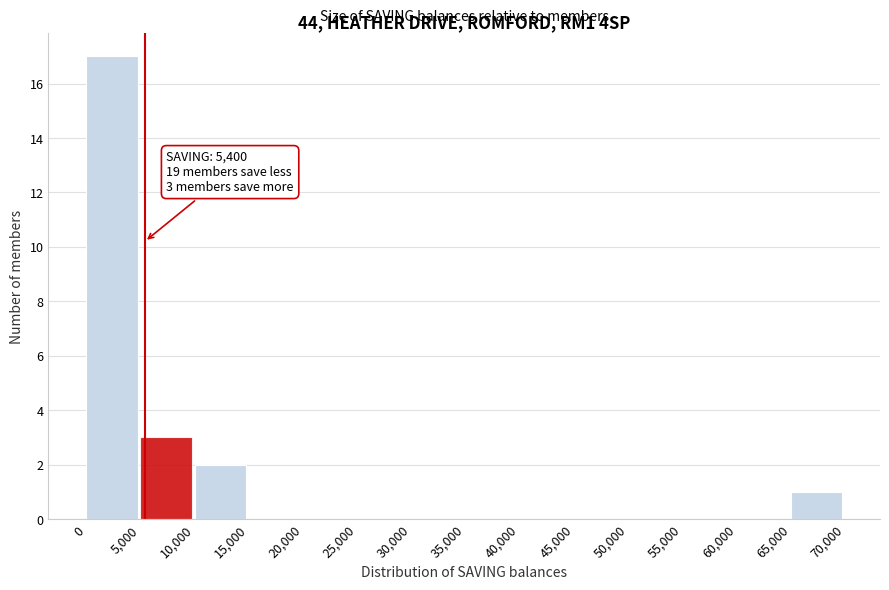

Over which range of the x-axis is the bar tallest?

0 to 5,000